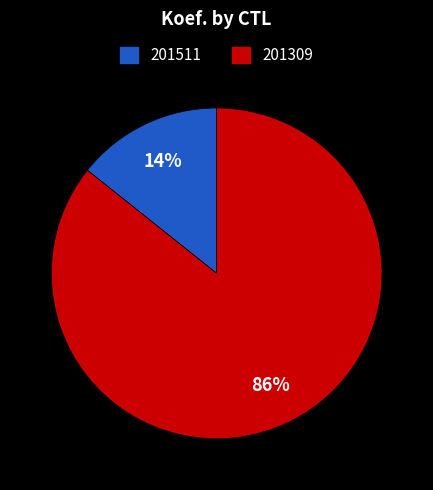

What percentage is the 201511 slice, to the nearest percent?

14%